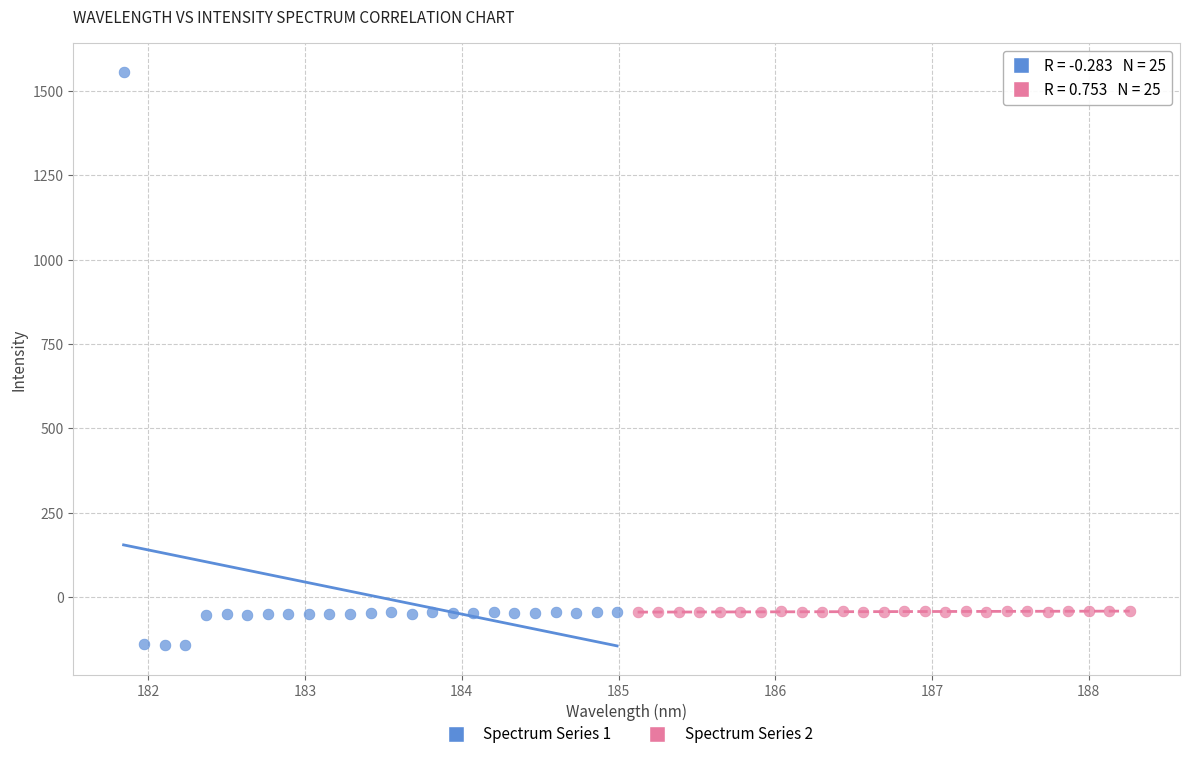

Which series reaches the maximum Y coordinate?

Spectrum Series 1